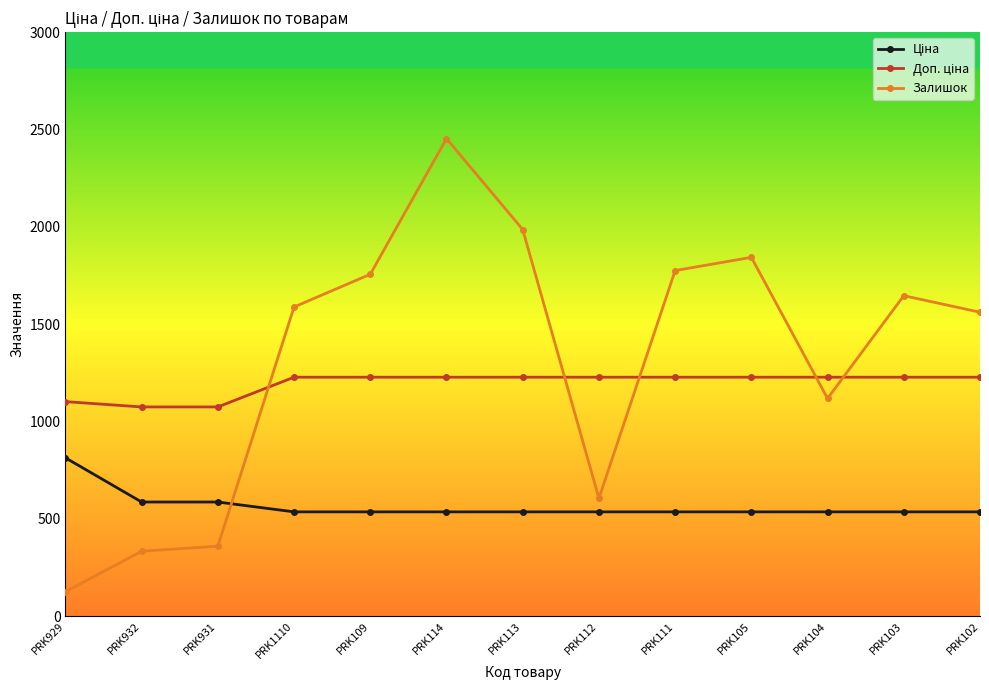

Does the chart display data point markers on the line(s)?

Yes